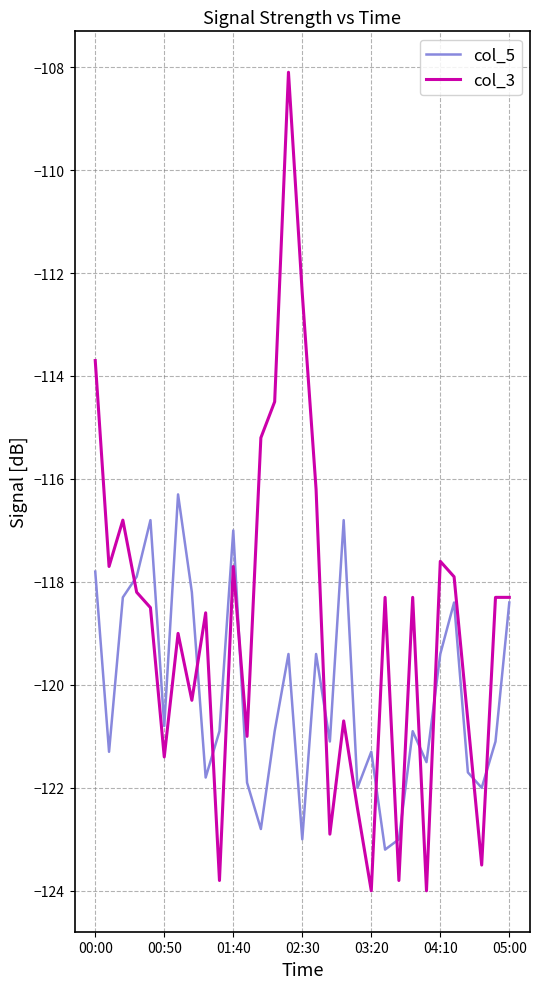

Which series has the largest total across all categories?

col_3